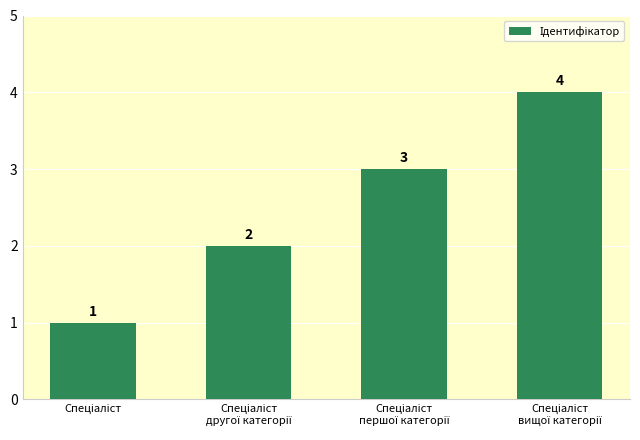

What is the value of the 3rd bar from the left?

3